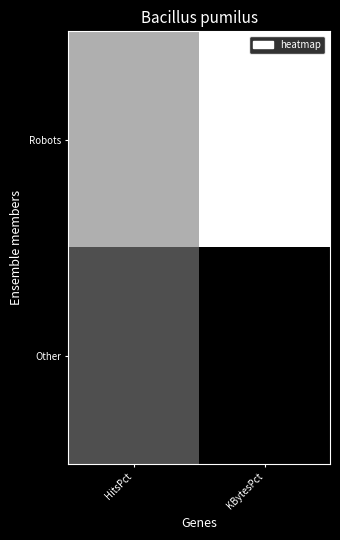

At how many categories does at least one series exceed 0?

2